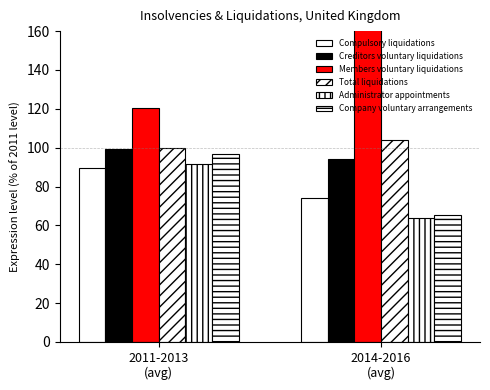

Which label corresponds to the smallest value in the chart?

2014-2016
(avg)